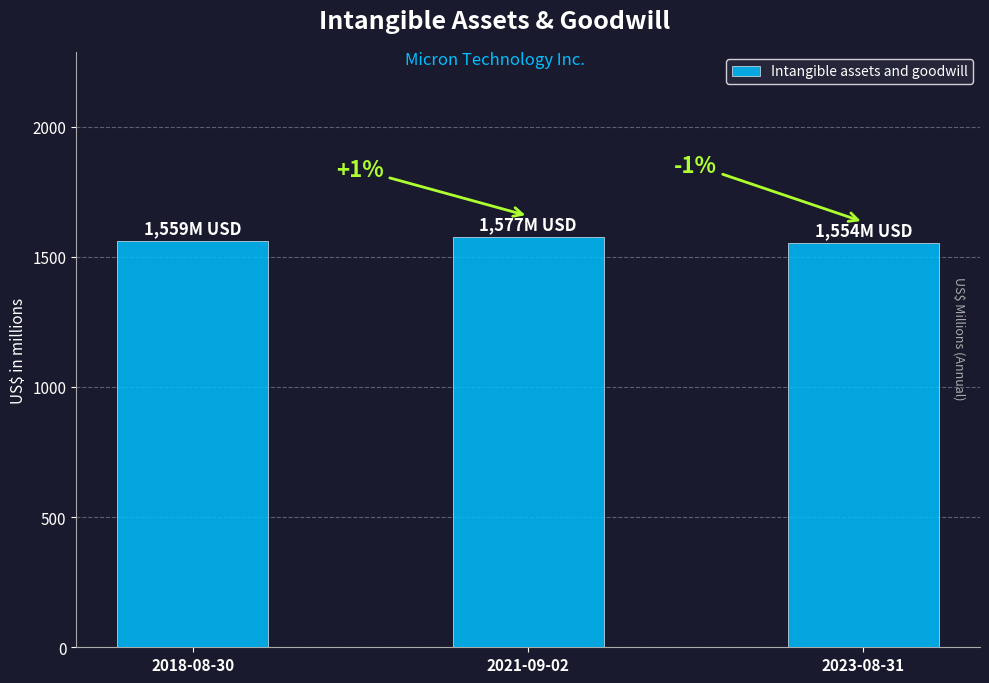

Where does the data first go above 1559?

2021-09-02